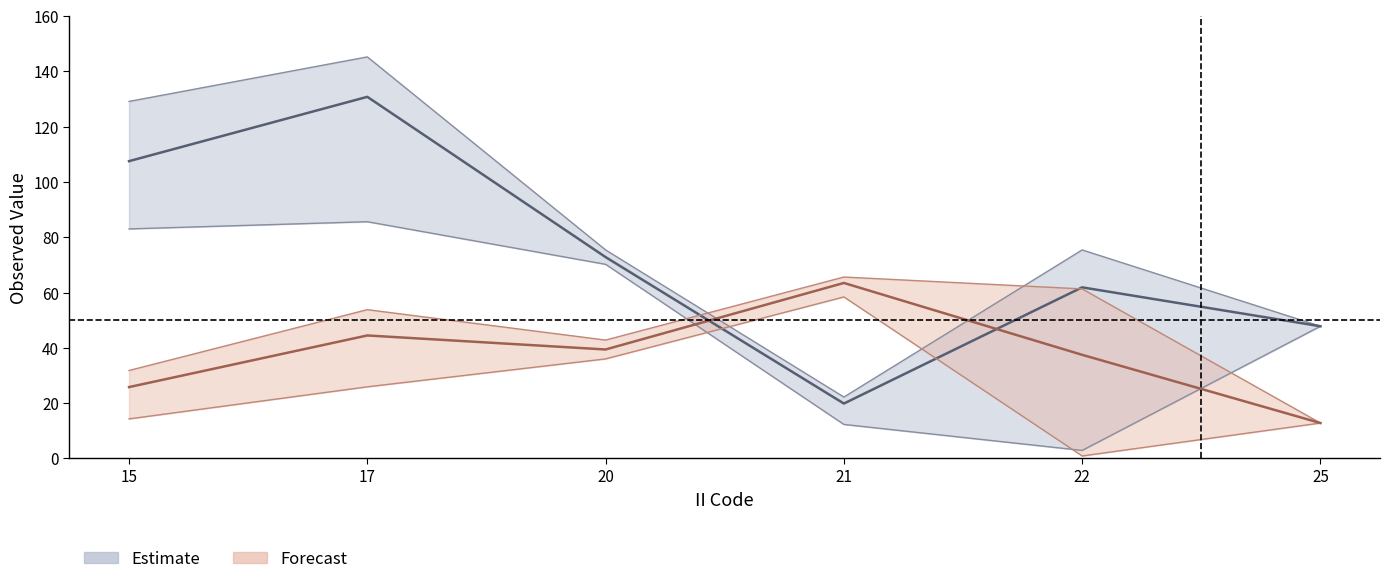

How many series are shown in this chart?

2